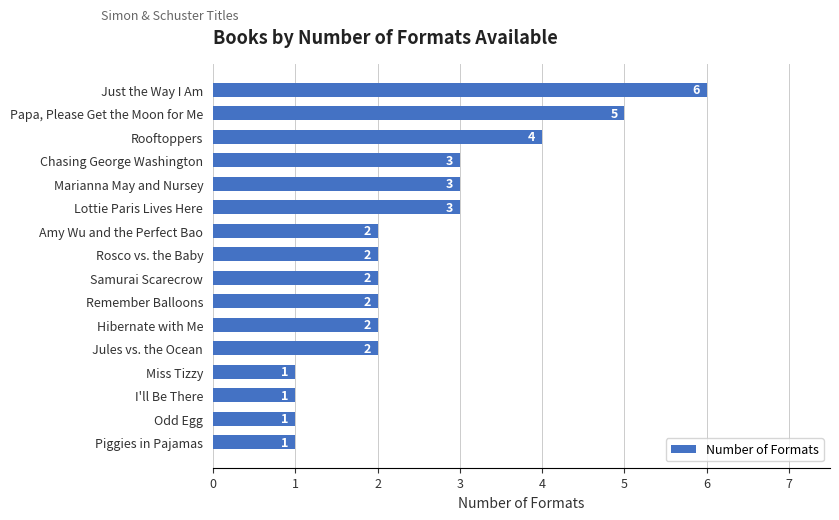

Count the number of categories in the chart.

16